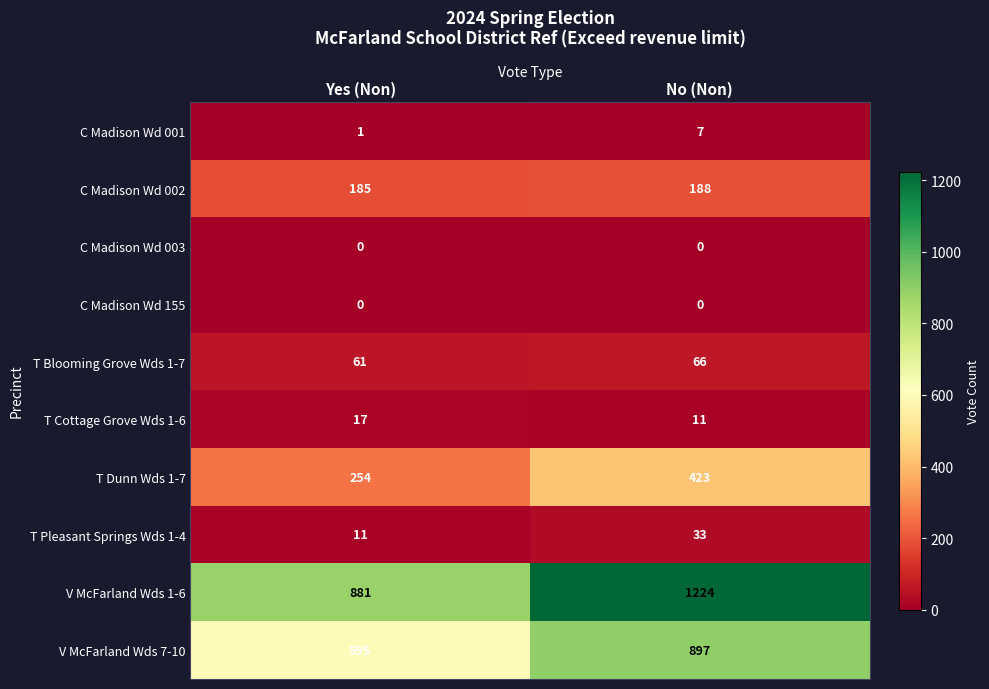

True or false: T Dunn Wds 1-7 has a value of 584 at No (Non).

False